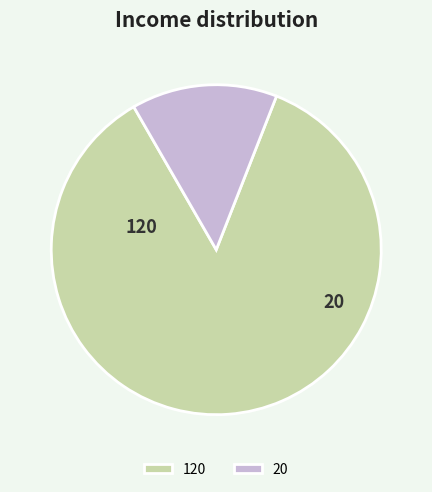

Does 20 represent more than half of the total?

No